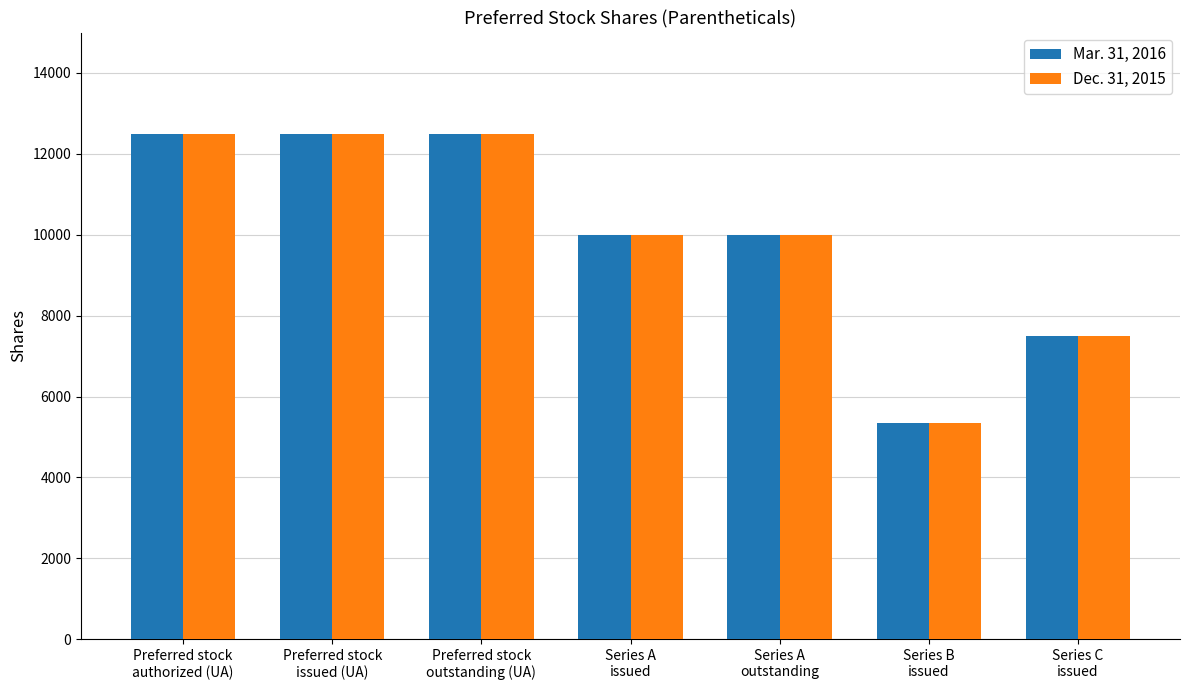

Reading left to right, what are all the values shown in this chart?

Mar. 31, 2016: 12500	12500	12500	10000	10000	5333	7500
Dec. 31, 2015: 12500	12500	12500	10000	10000	5333	7500